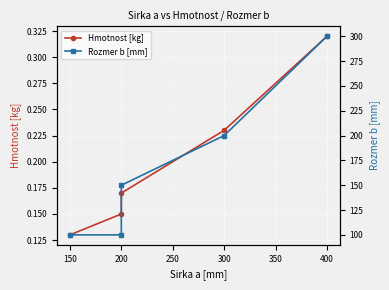

True or false: Hmotnost [kg] and Rozmer b [mm] cross at least once.

False